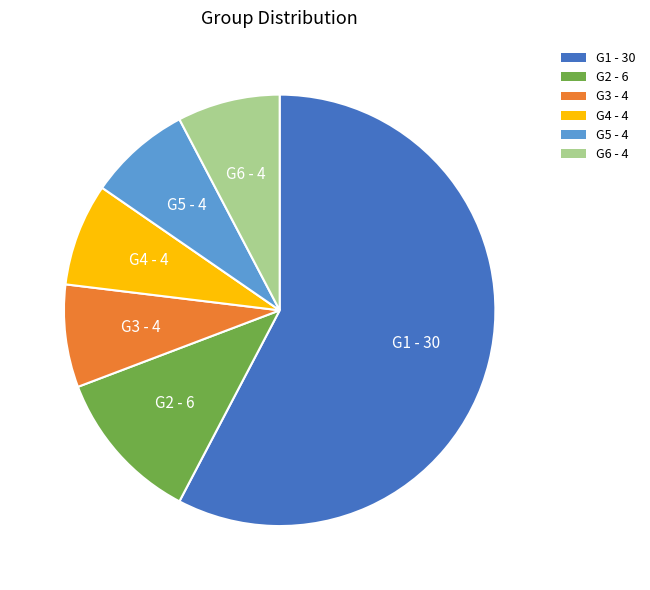

Is the sum of G3 - 4 and G5 - 4 greater than half?

No